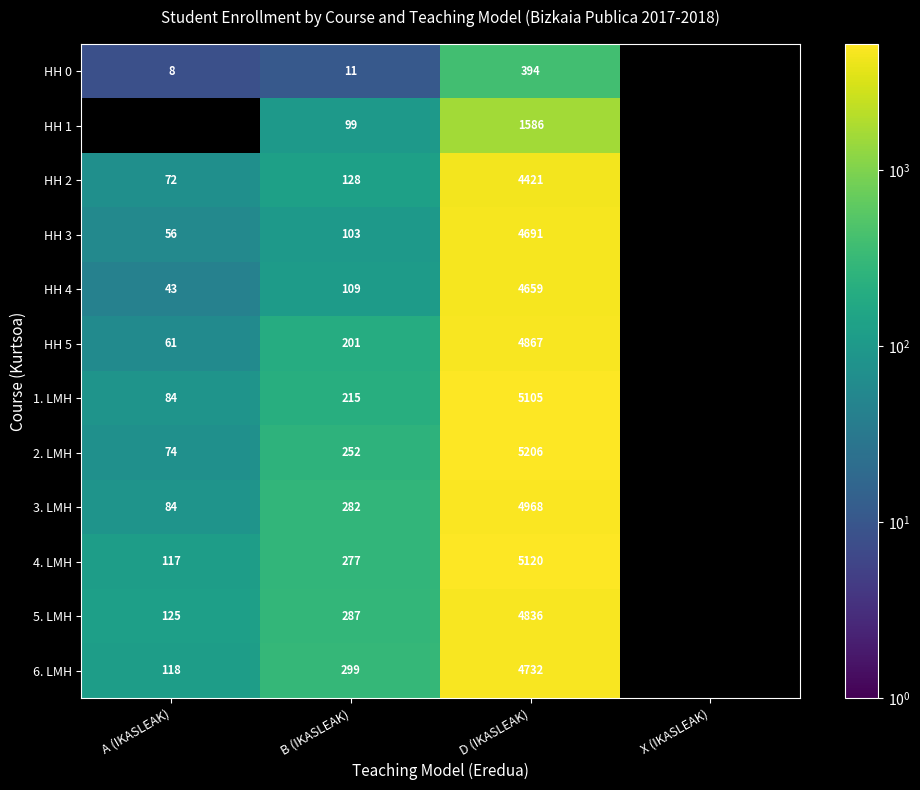

Which has a higher value, B (IKASLEAK) or A (IKASLEAK)?

B (IKASLEAK)